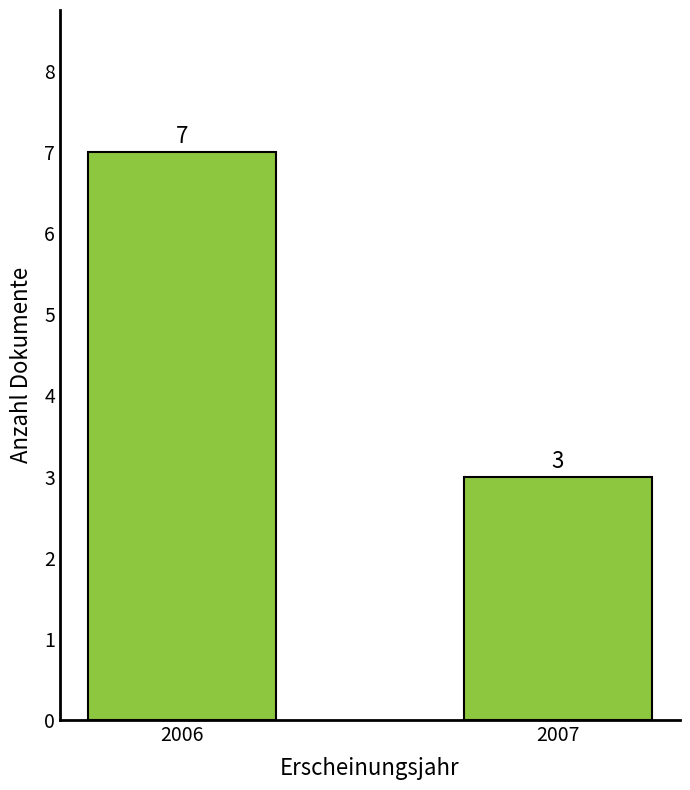

Reading left to right, extract all data points from this chart.

7	3